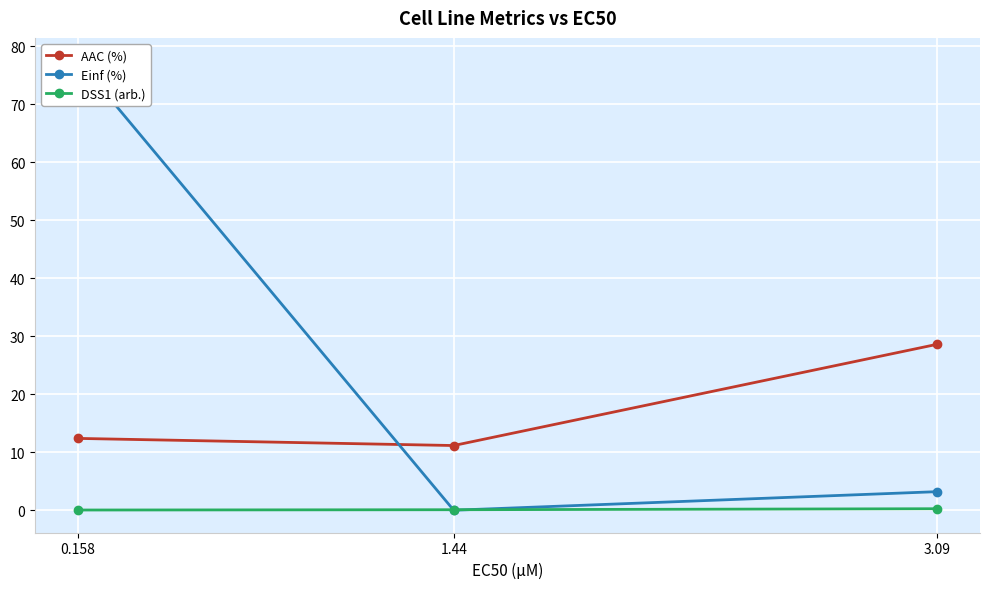

What is the difference between the highest and lowest values at 3.09?

28.3